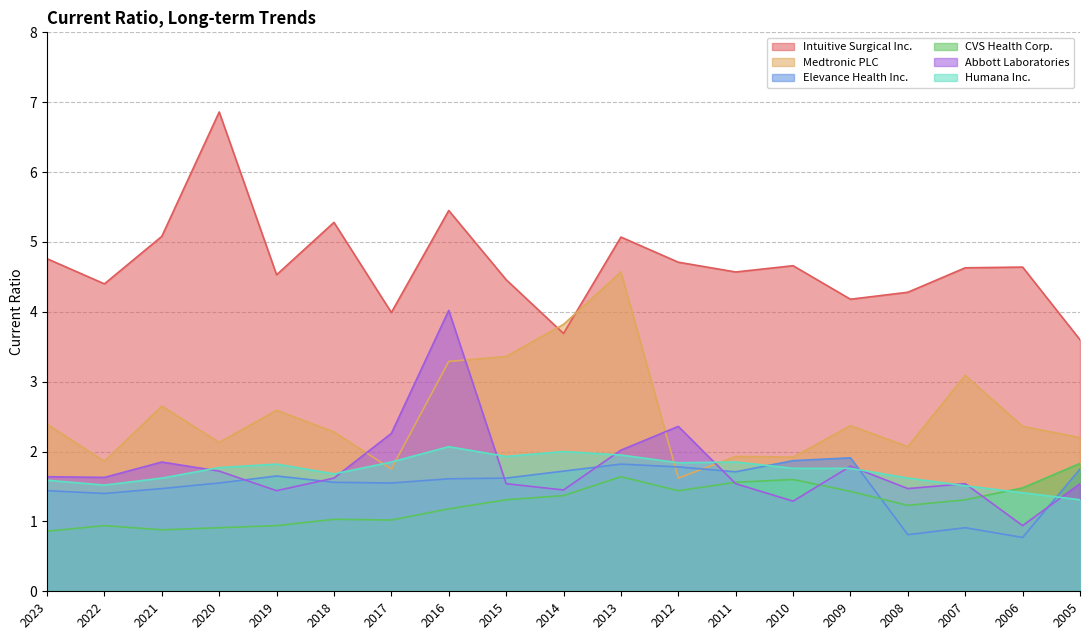

True or false: Abbott Laboratories and Elevance Health Inc. cross at least once.

True